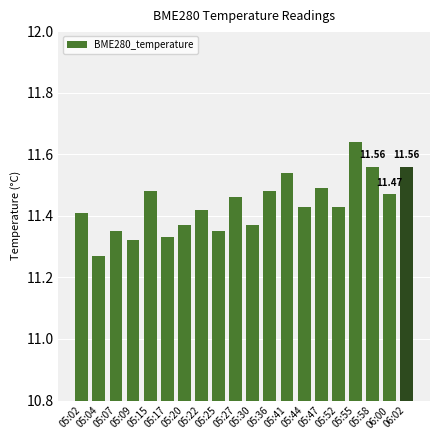

How many distinct data groups are displayed?

1